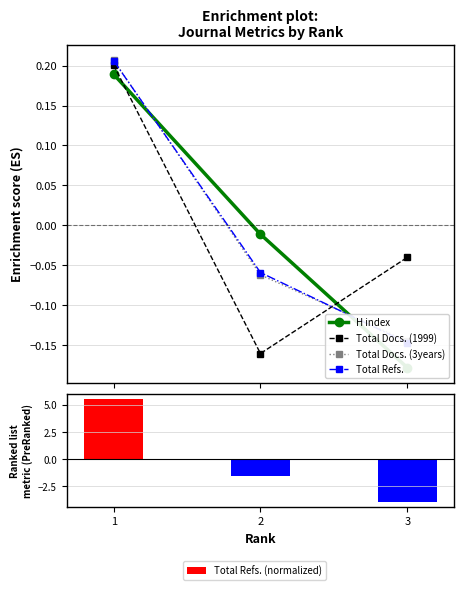

Reading right to left, transcribe all the data shown in this chart.

H index: -0.2	-0.0	0.2
Total Docs. (1999): -0.0	-0.2	0.2
Total Docs. (3years): -0.1	-0.1	0.2
Total Refs.: -0.1	-0.1	0.2
Total Refs. (normalized): -3.9	-1.6	5.5